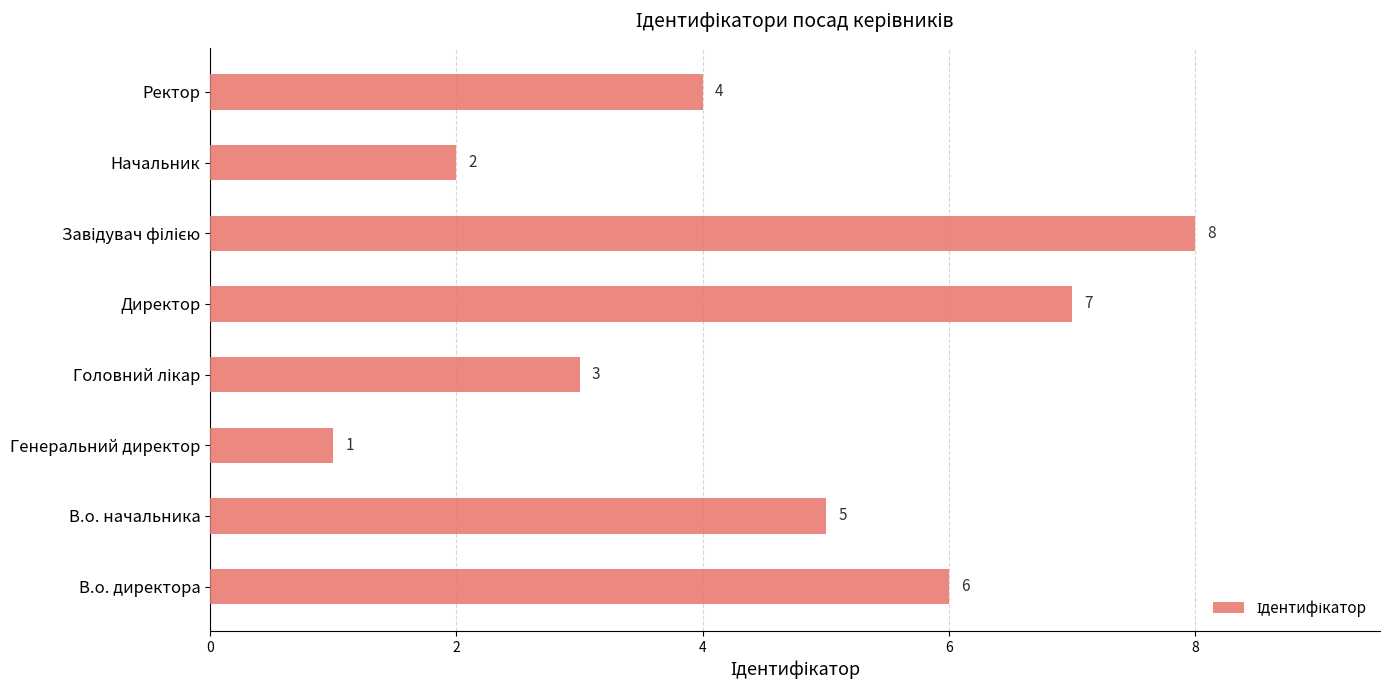

What is the difference between the maximum and minimum values?

7